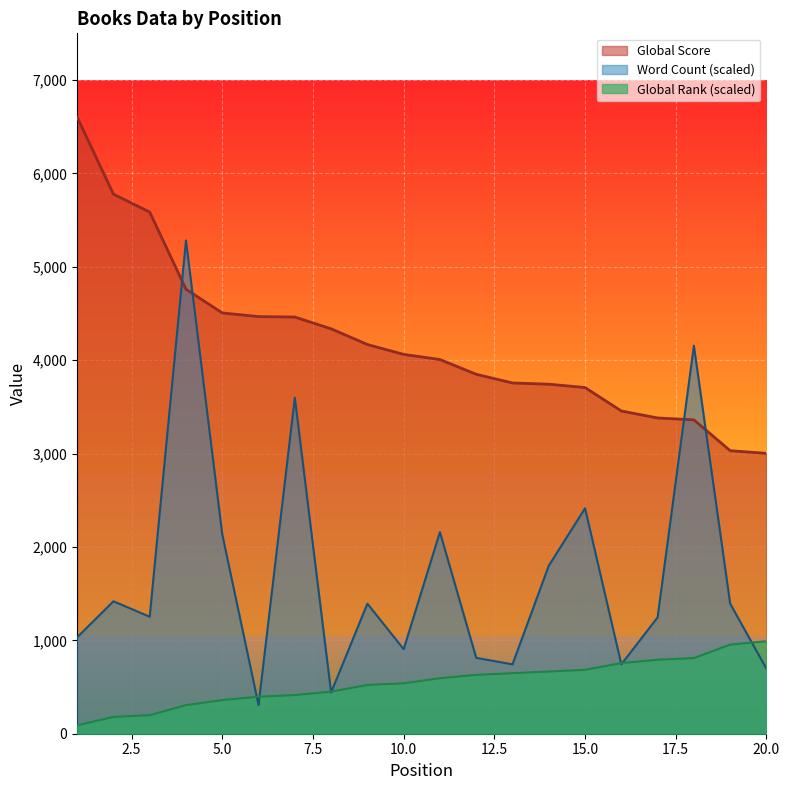

Which series has the largest range (max minus min)?

Word Count (scaled)